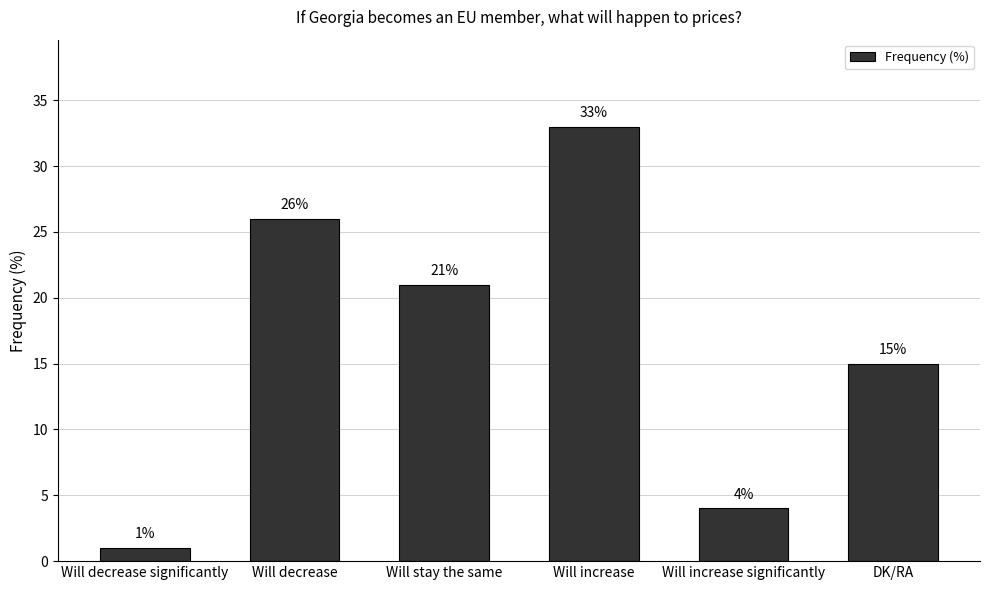

What is the sum of the values at Will decrease significantly and Will decrease?

27